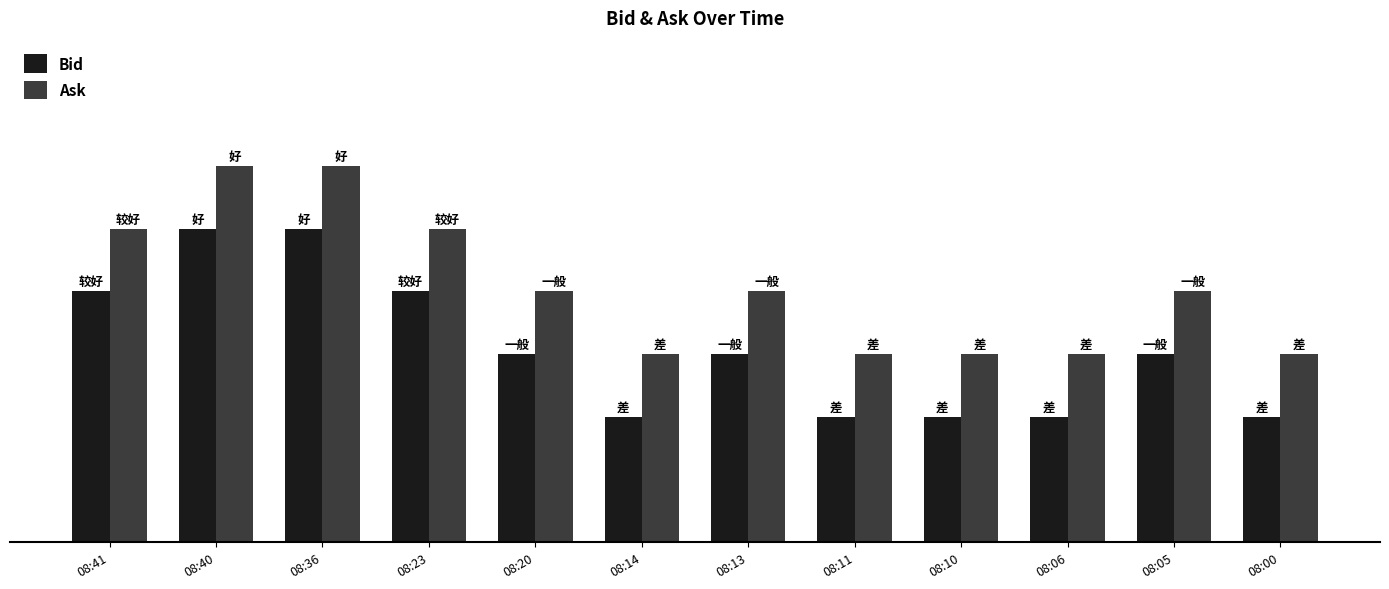

Read the Ask value at 08:36.

0.8